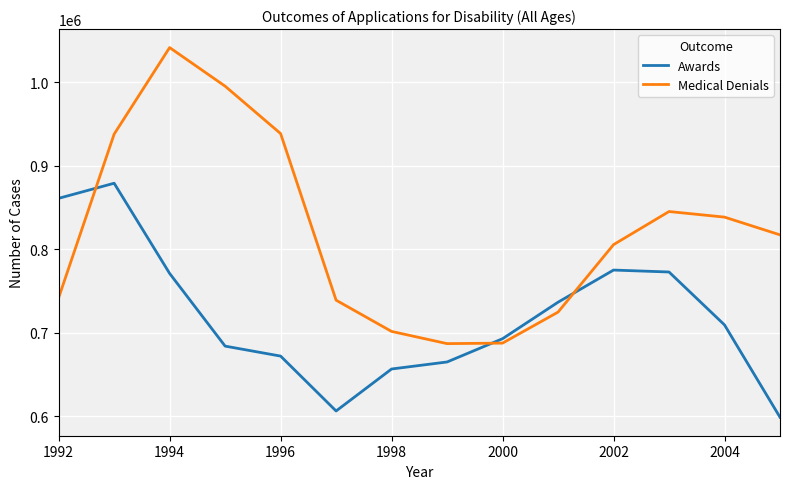

What are all the series names shown in the legend?

Awards, Medical Denials